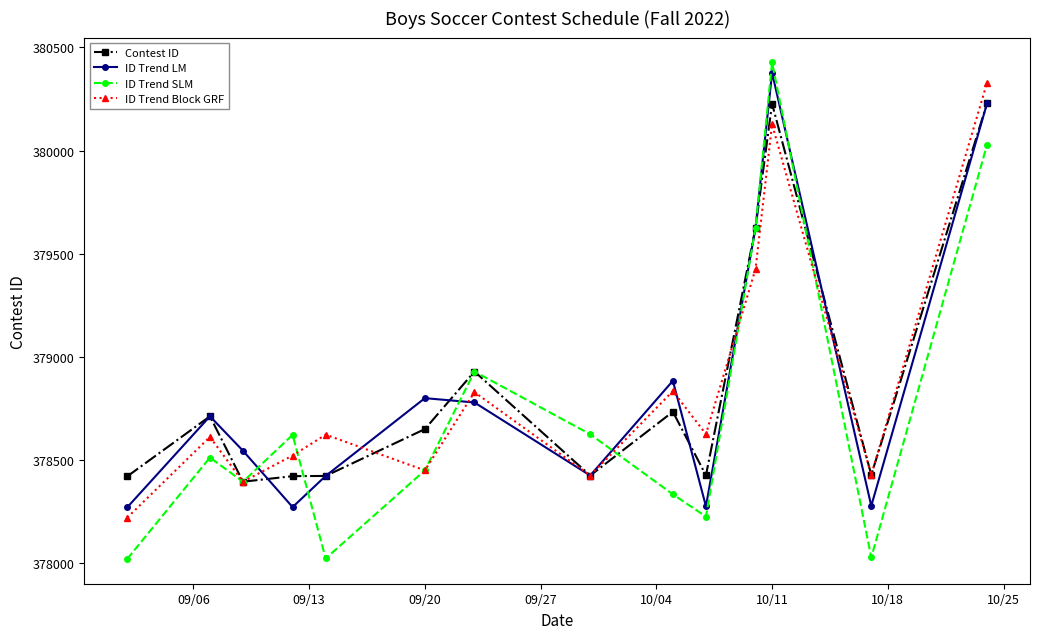

How many values in the Contest ID series are below 378650?

7